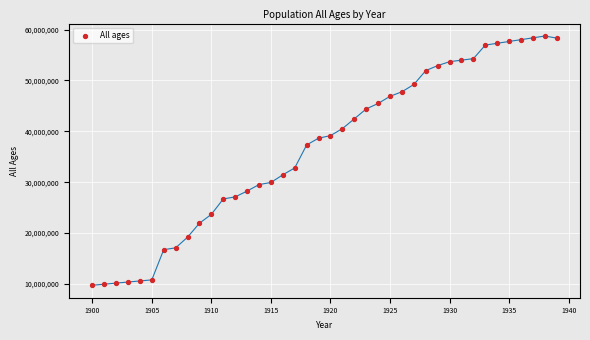

What is the range of Y values (max minus min)?

48978872